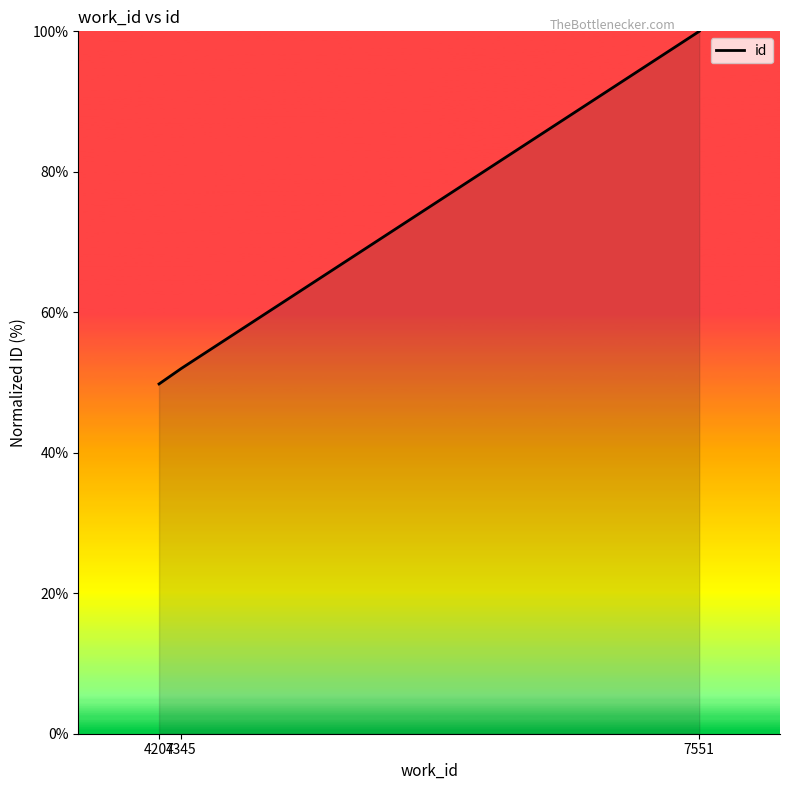

Where is the data nearest to the value 74?

4345